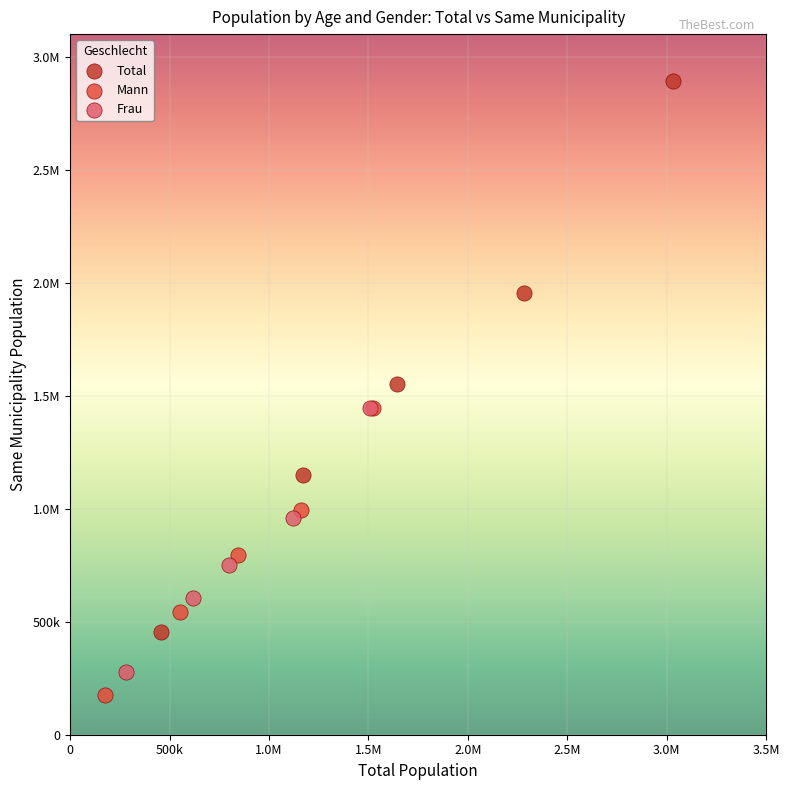

What are all the series names shown in the legend?

Total, Mann, Frau